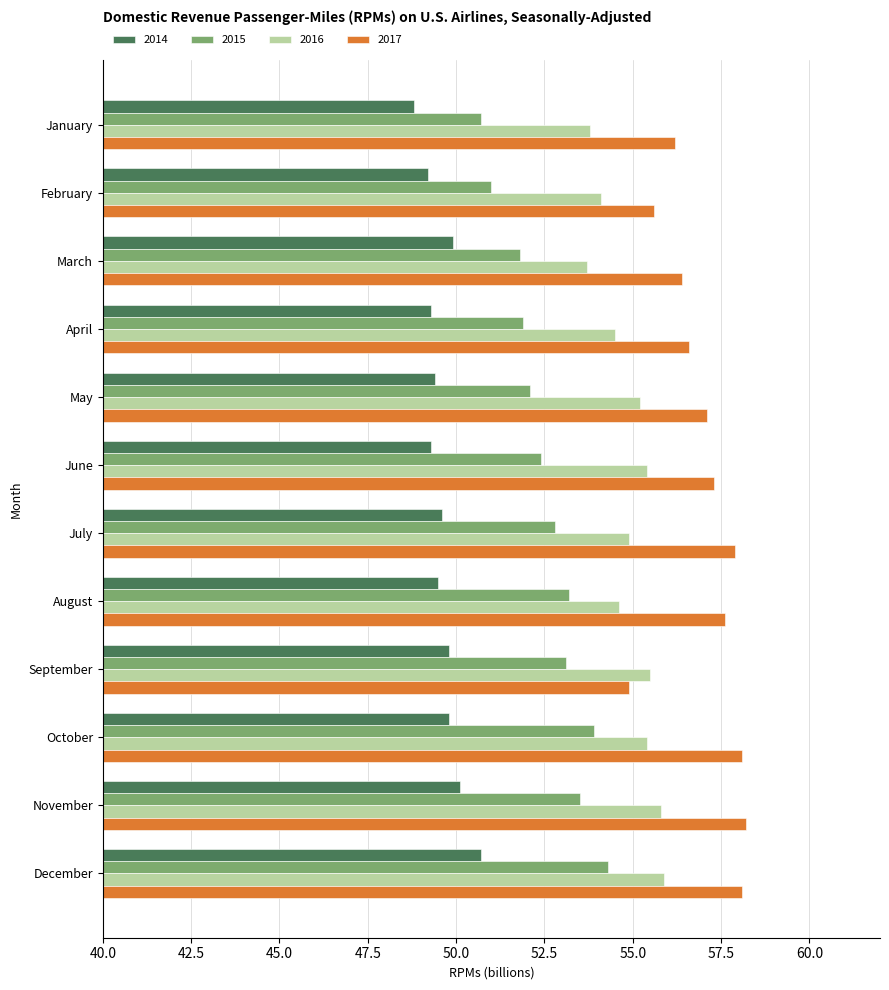

What is the lowest value of the 2015 series?

50.7